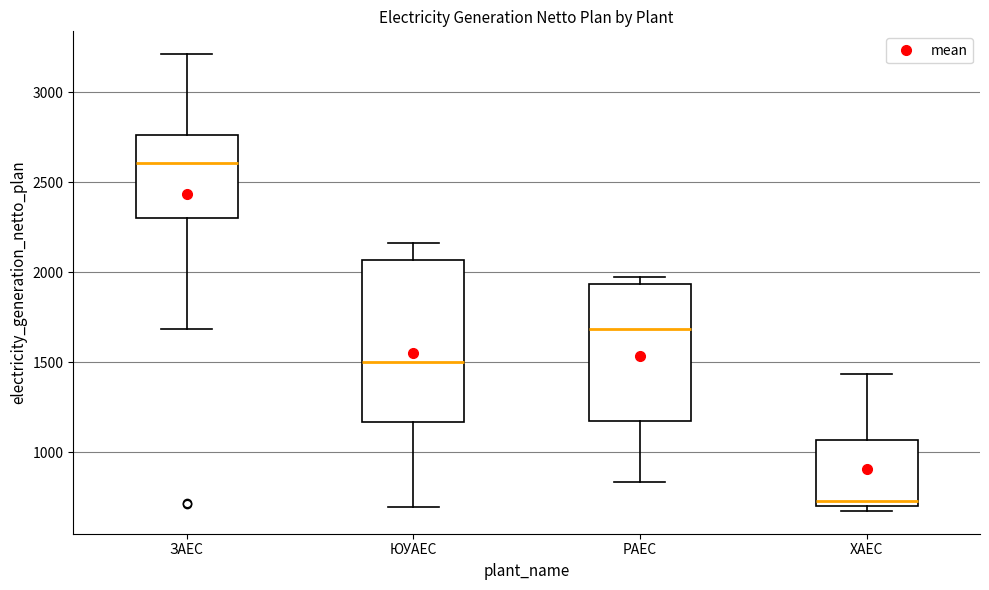

Reading left to right, transcribe this box plot: for each box, give where its median line is, the range the box spans, and where its two whiskers end, as read against the y-axis. The values are not printed on the chart, so give them approximately, as read against the axis.

ЗАЕС: median 2600, box 2300 to 2750, whiskers 1700 to 3200
ЮУАЕС: median 1500, box 1150 to 2050, whiskers 700 to 2150
РАЕС: median 1700, box 1200 to 1950, whiskers 850 to 1950 (just above the box's upper edge)
ХАЕС: median 750, box 700 to 1050, whiskers 650 to 1450